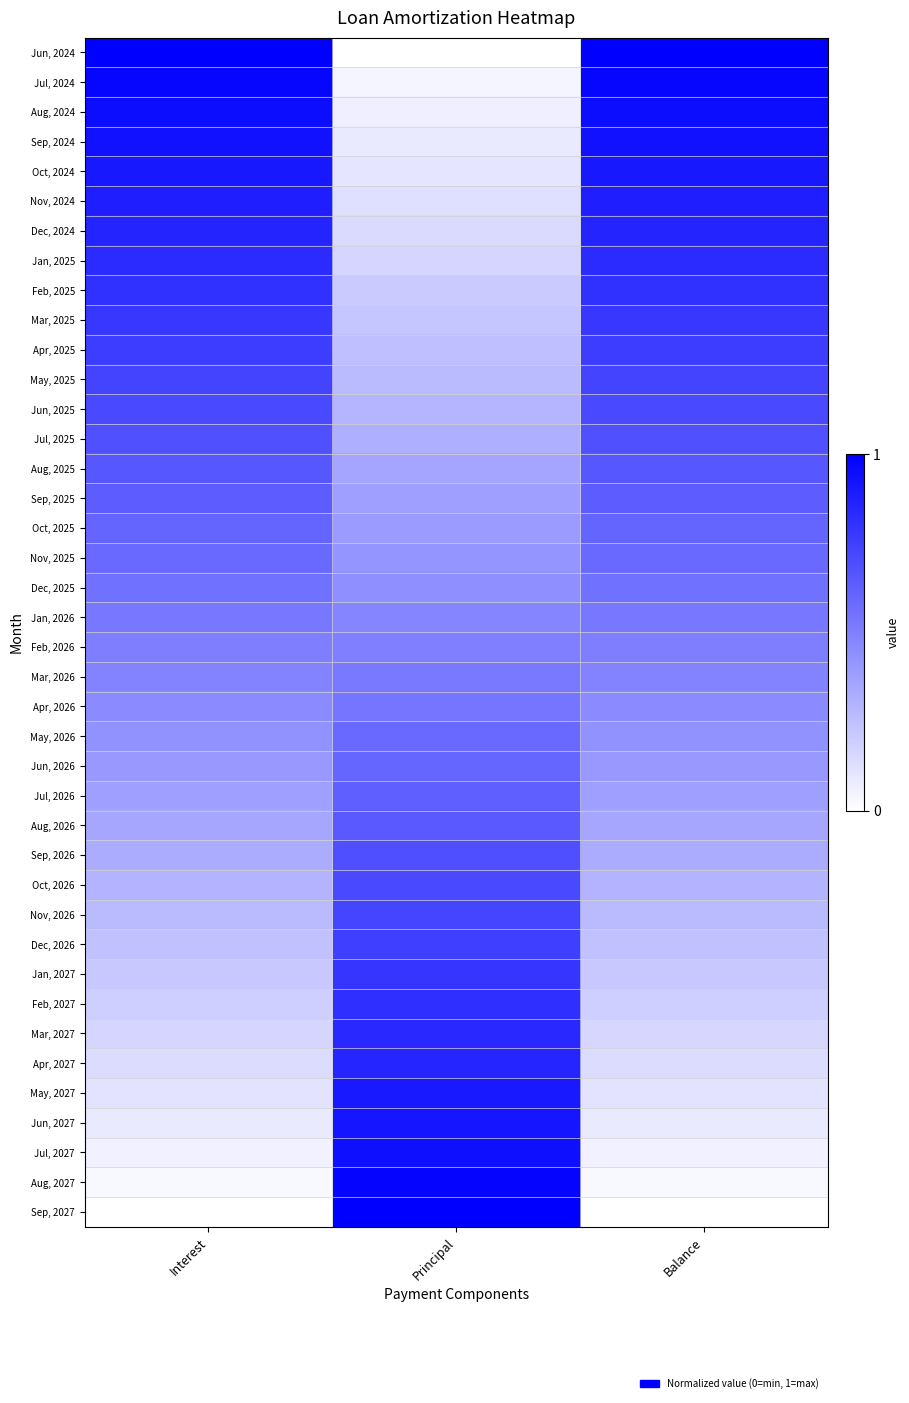

Which has a higher value, Balance or Principal?

Balance